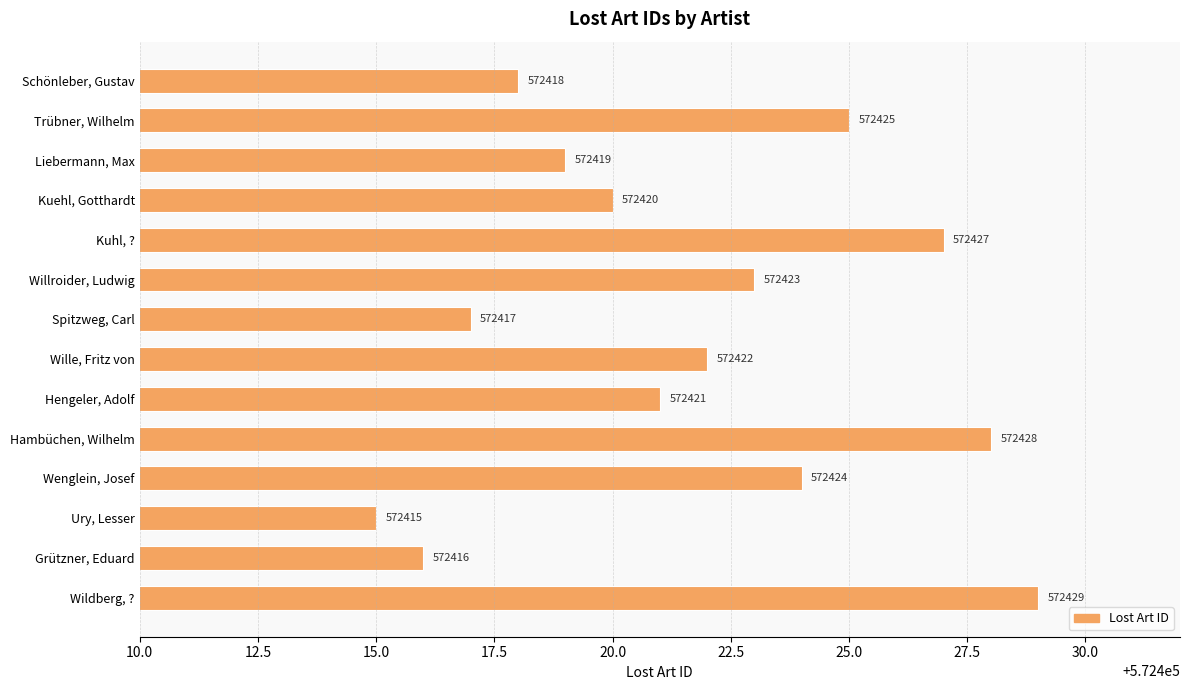

What is the change in value from Hambüchen, Wilhelm to Ury, Lesser?

-13